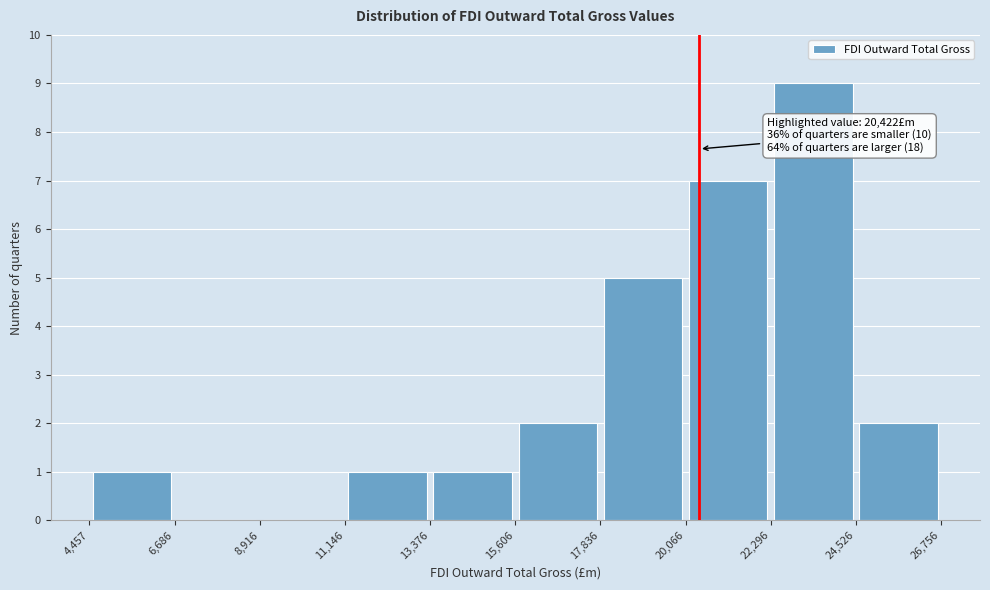

Which range on the x-axis has the tallest bar?

22,296 to 24,526